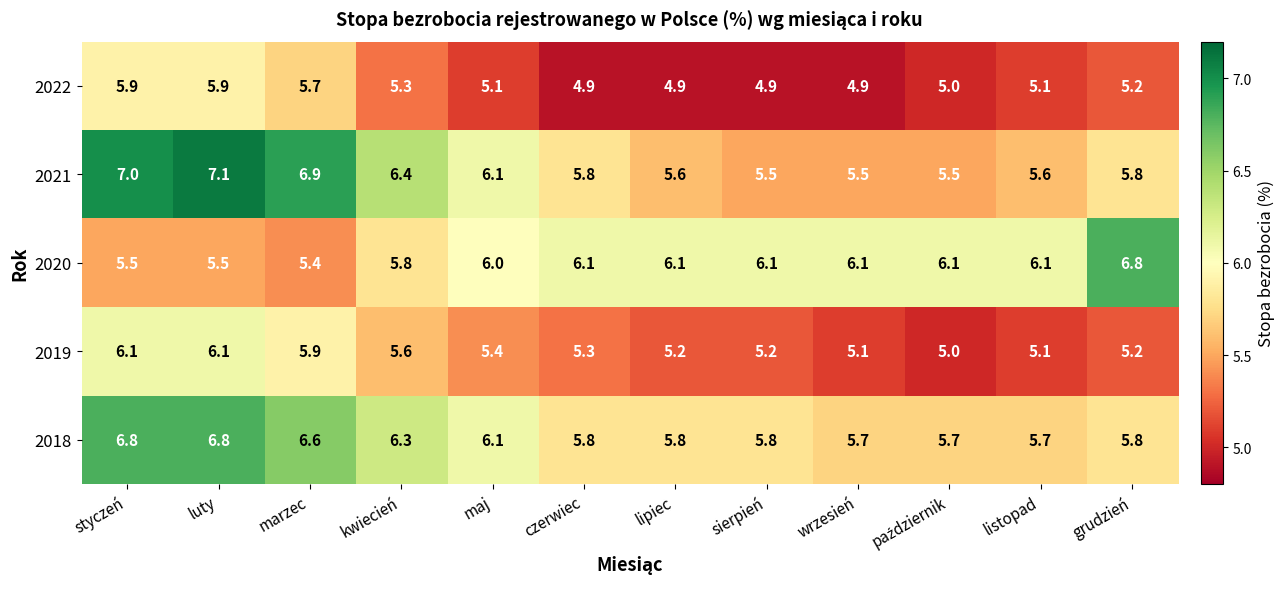

Which series has the largest total across all categories?

2018